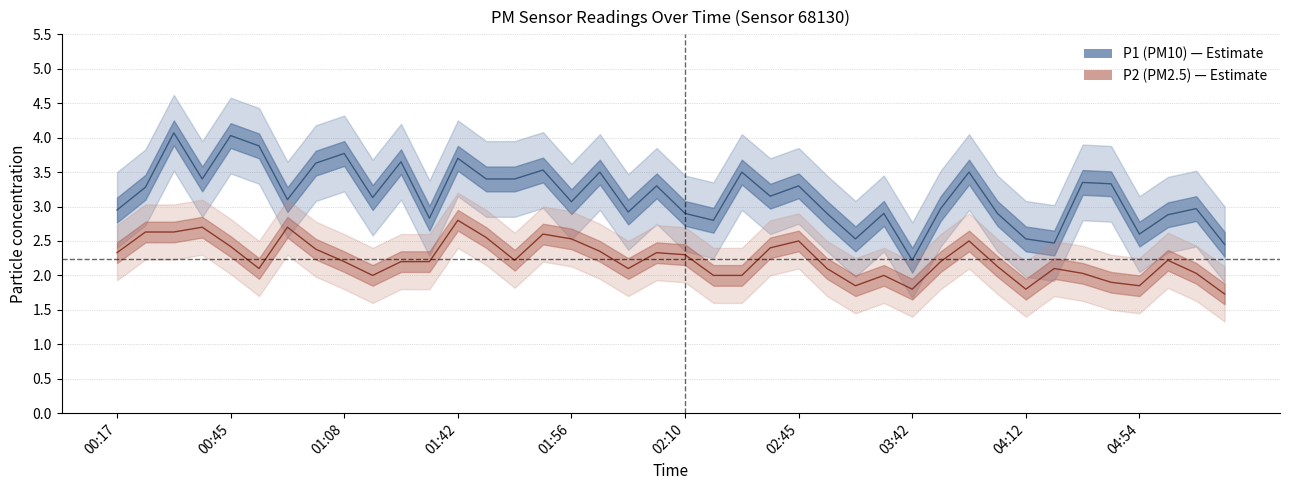

What is the spread (max minus min) of values at 29?

0.8